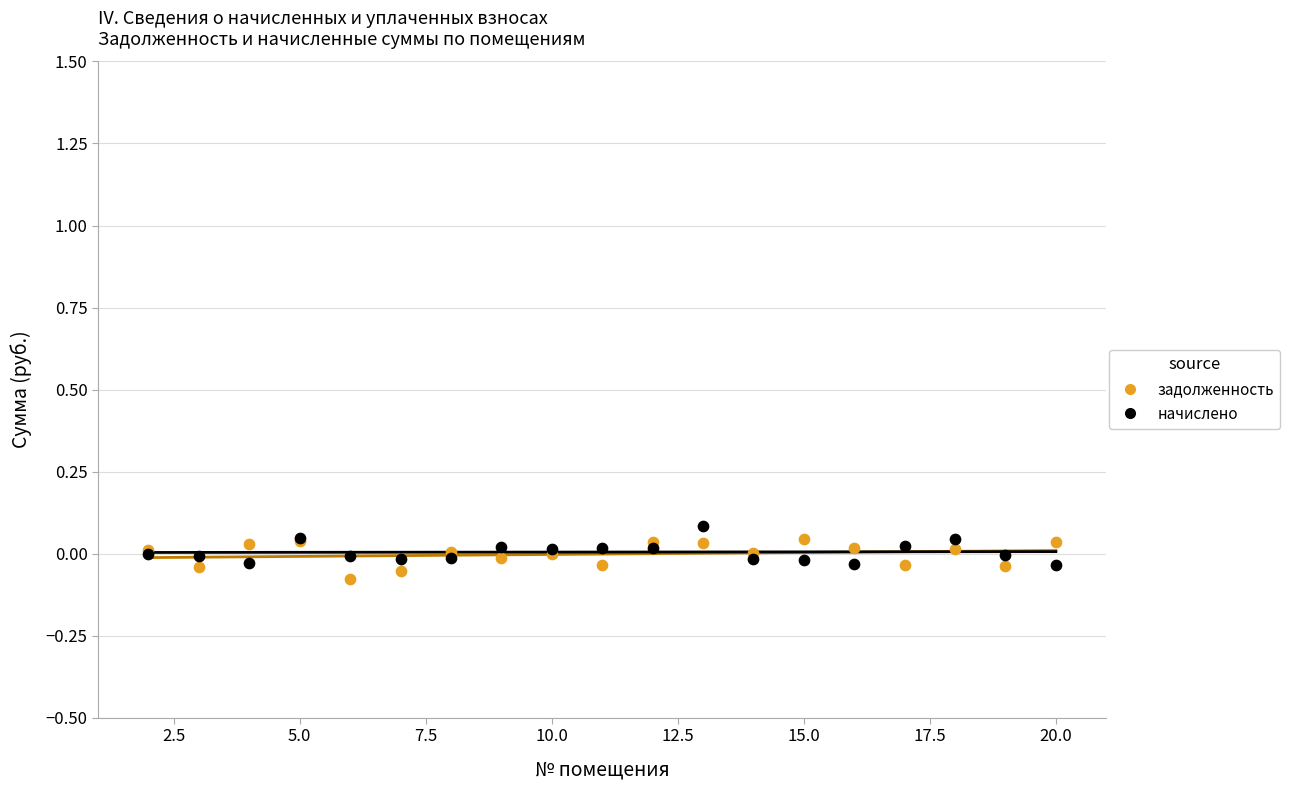

What is the X range (max minus min) for the scatter plot?

18.0